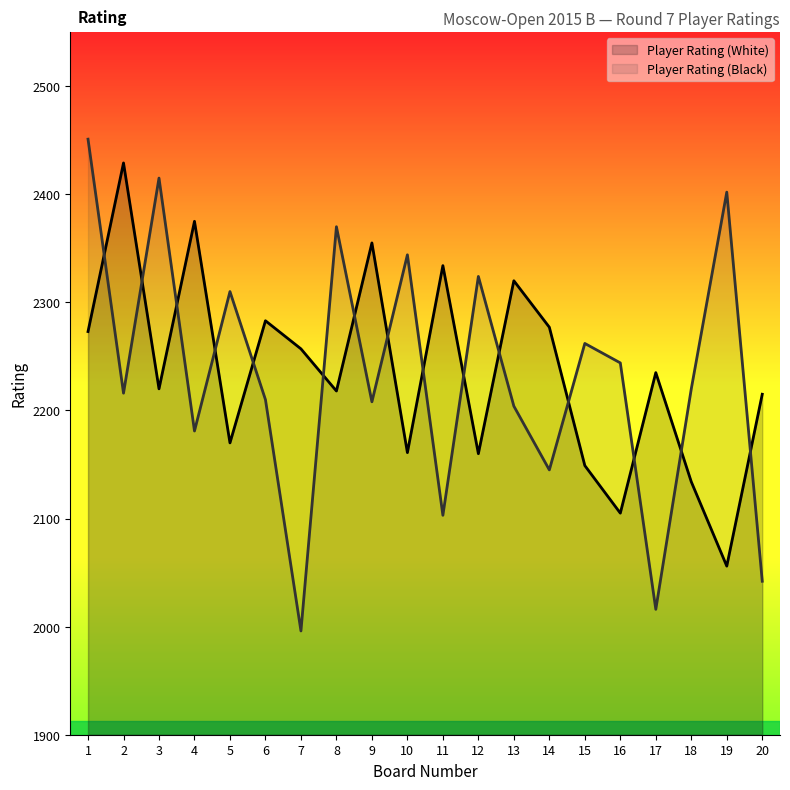

Reading left to right, list all the values displayed in this chart.

Player Rating (White): 2273	2429	2220	2375	2170	2283	2257	2218	2355	2161	2334	2160	2320	2277	2149	2105	2235	2134	2056	2215
Player Rating (Black): 2451	2216	2415	2181	2310	2210	1996	2370	2208	2344	2103	2324	2204	2145	2262	2244	2016	2220	2402	2042